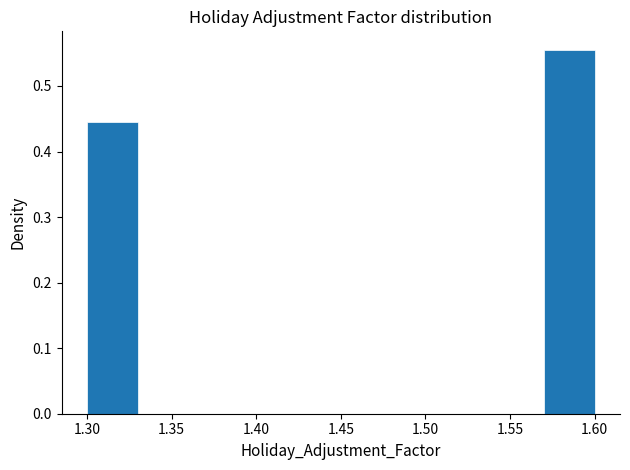

Reading left to right, transcribe this chart: for each bar, give the range it covers on the x-axis and its height. The values are not printed on the chart, so give them approximately, as read against the axis.

1.30 to 1.33: 0.44
1.33 to 1.36: 0
1.36 to 1.39: 0
1.39 to 1.42: 0
1.42 to 1.45: 0
1.45 to 1.48: 0
1.48 to 1.51: 0
1.51 to 1.54: 0
1.54 to 1.57: 0
1.57 to 1.60: 0.56